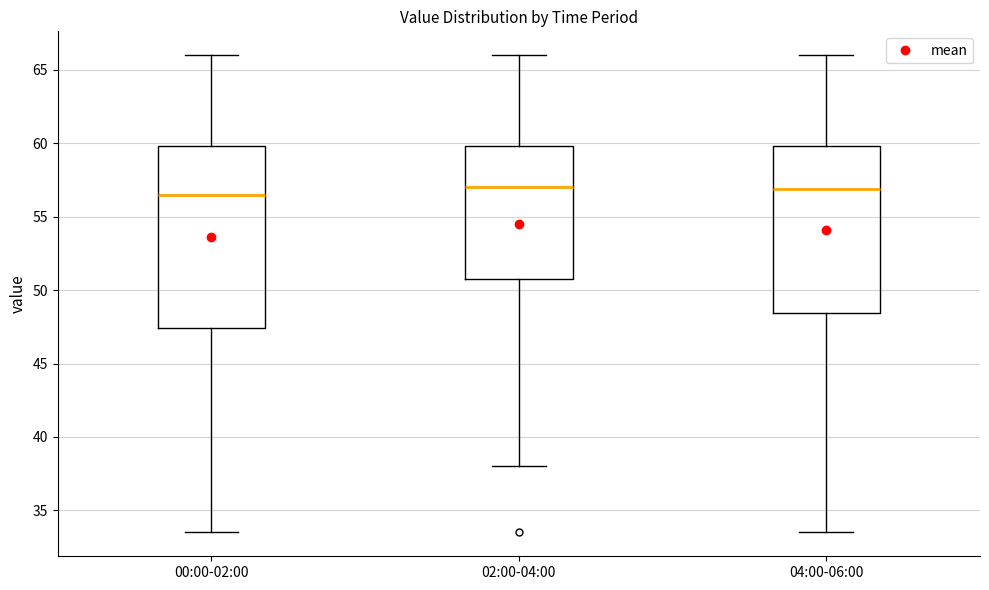

Which box is the tallest, from its lower edge to its upper edge?

00:00-02:00